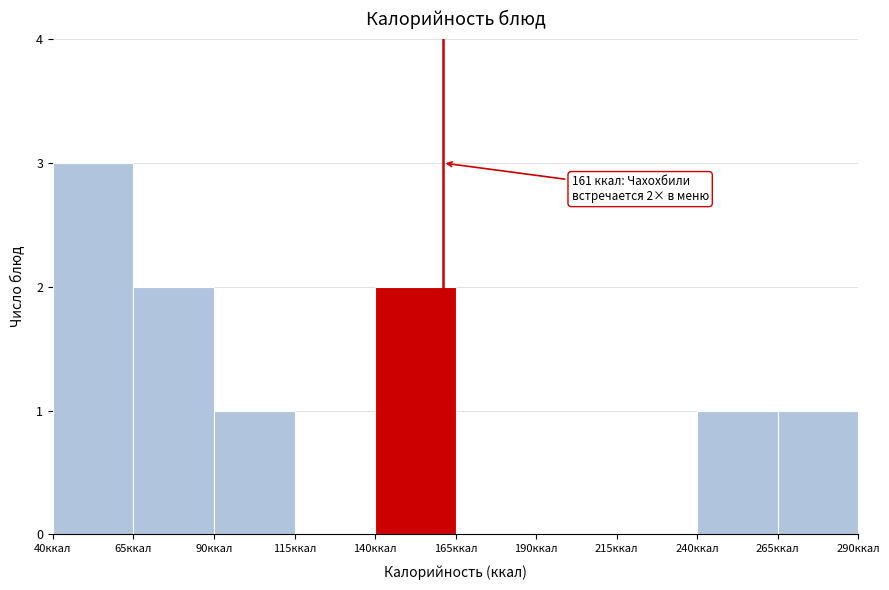

Which range on the x-axis has the tallest bar?

40 to 65